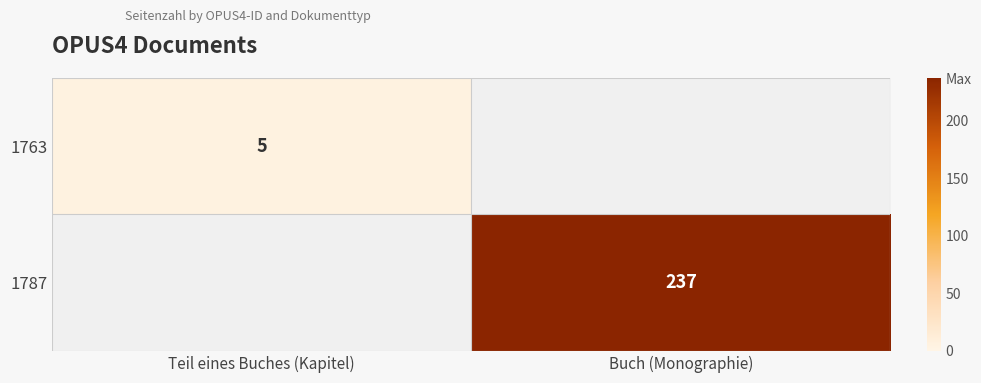

Is it true that 1763 equals 1 at Teil eines Buches (Kapitel)?

False